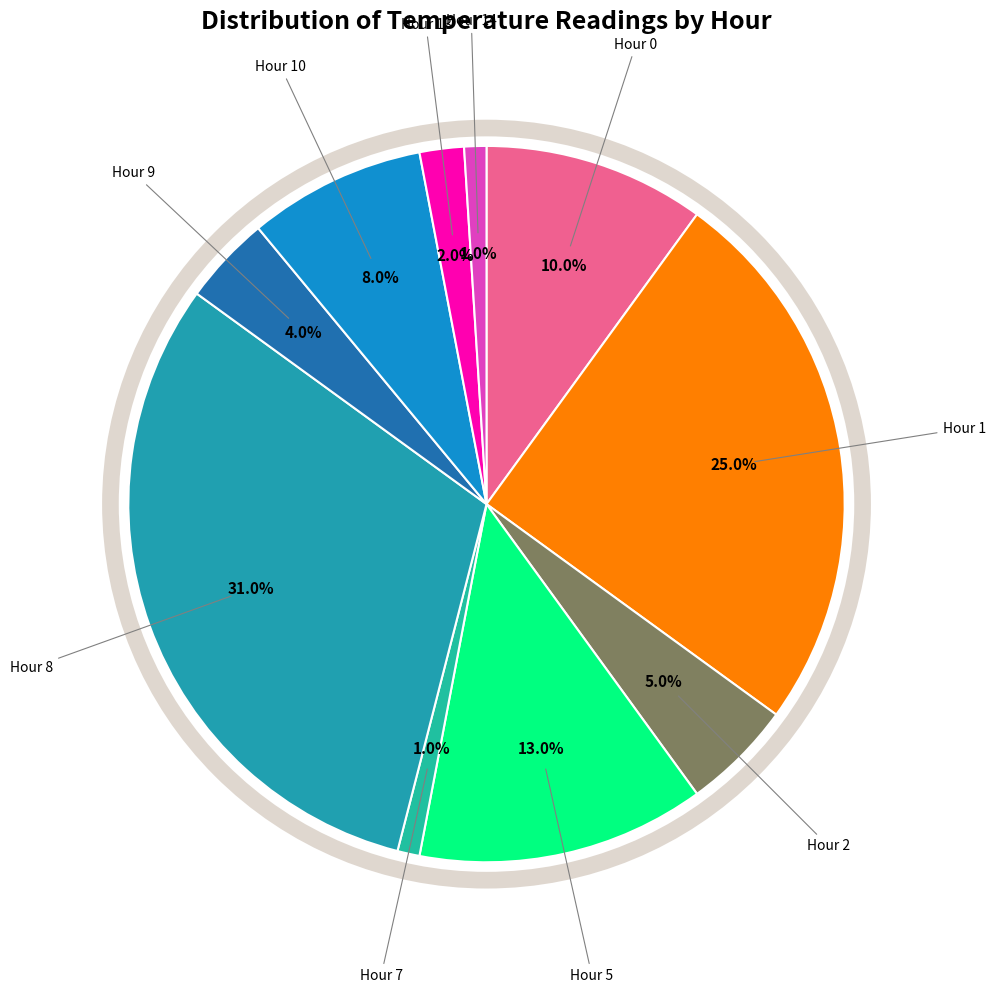

Which has a higher value, Hour 8 or Hour 7?

Hour 8